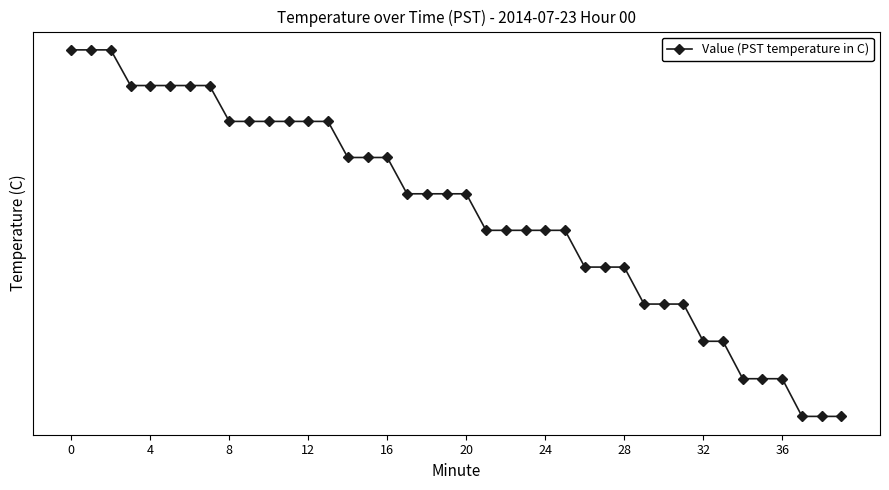

How many categories are shown in the chart?

40